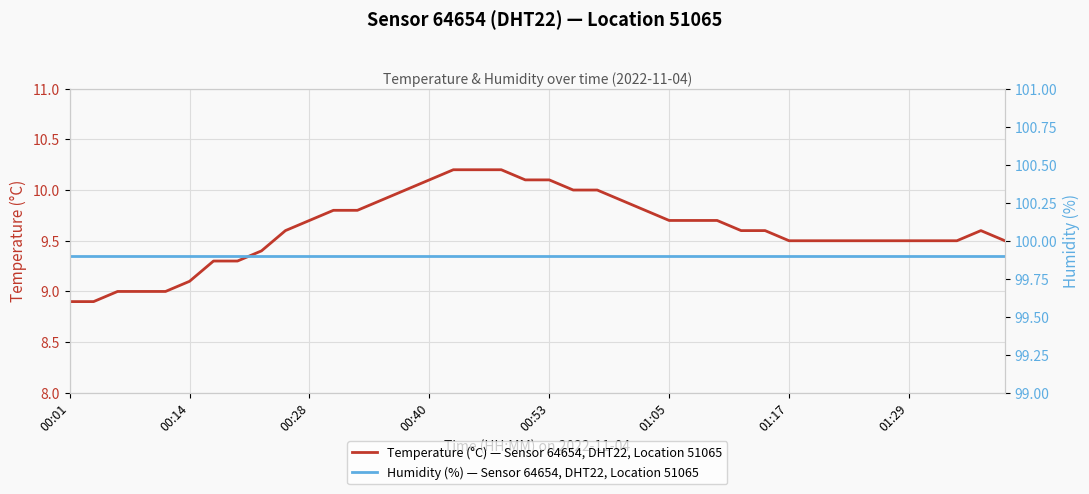

What is the maximum value for Temperature (°C) — Sensor 64654, DHT22, Location 51065?

10.2